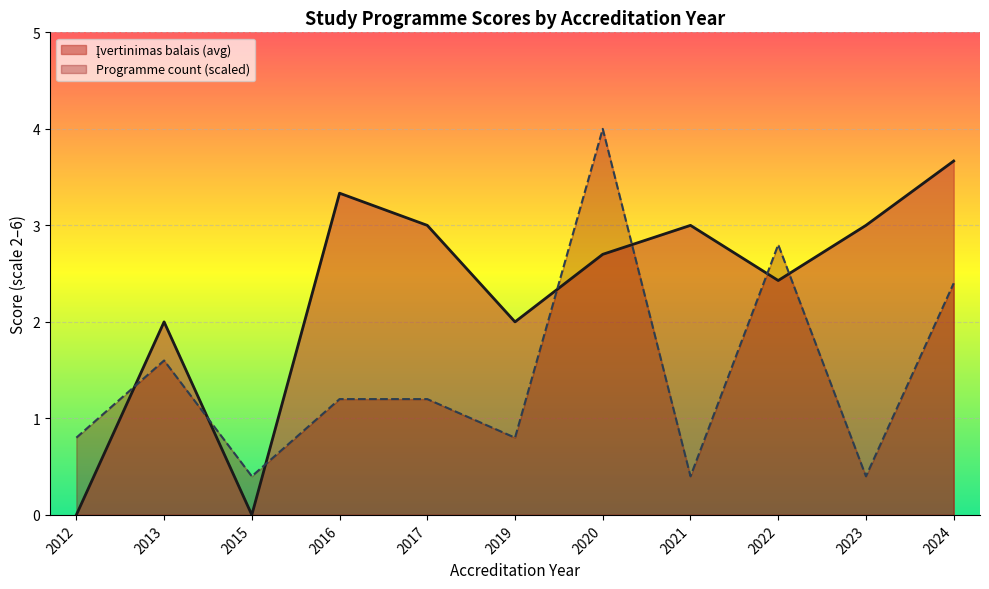

True or false: the data shows 3 at 2017.

False